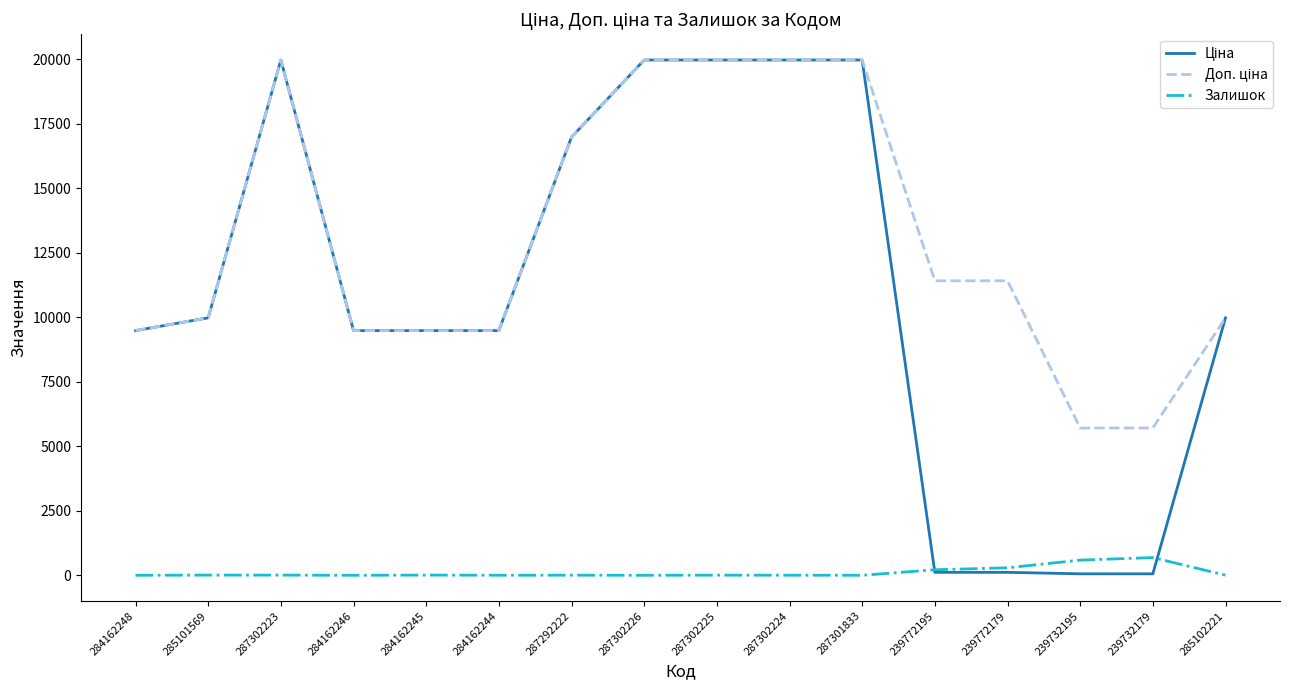

True or false: Залишок has a value of 5.0 at 287302225.

True